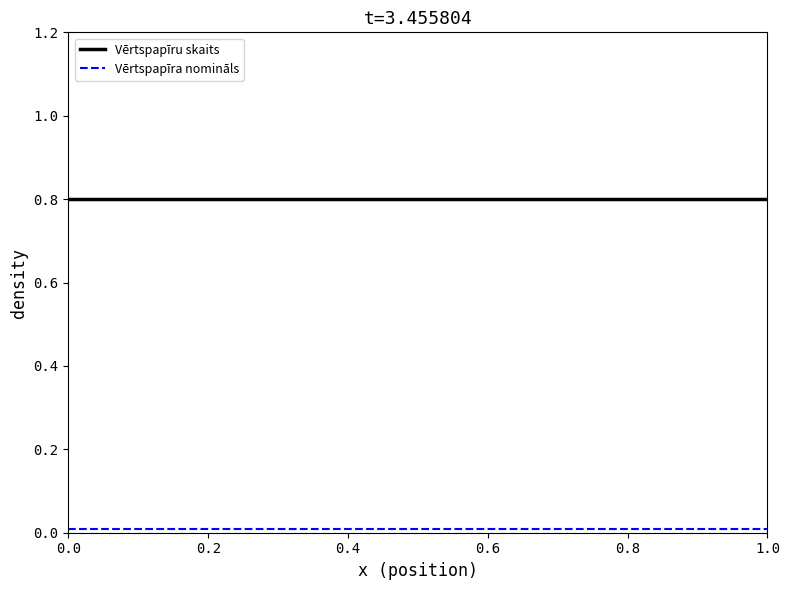

Which series has the largest total across all categories?

Vērtspapīru skaits